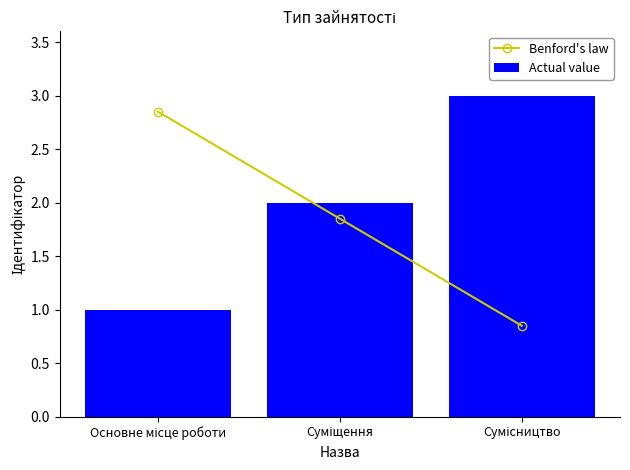

What is the difference between the maximum and minimum values in the Actual value series?

2